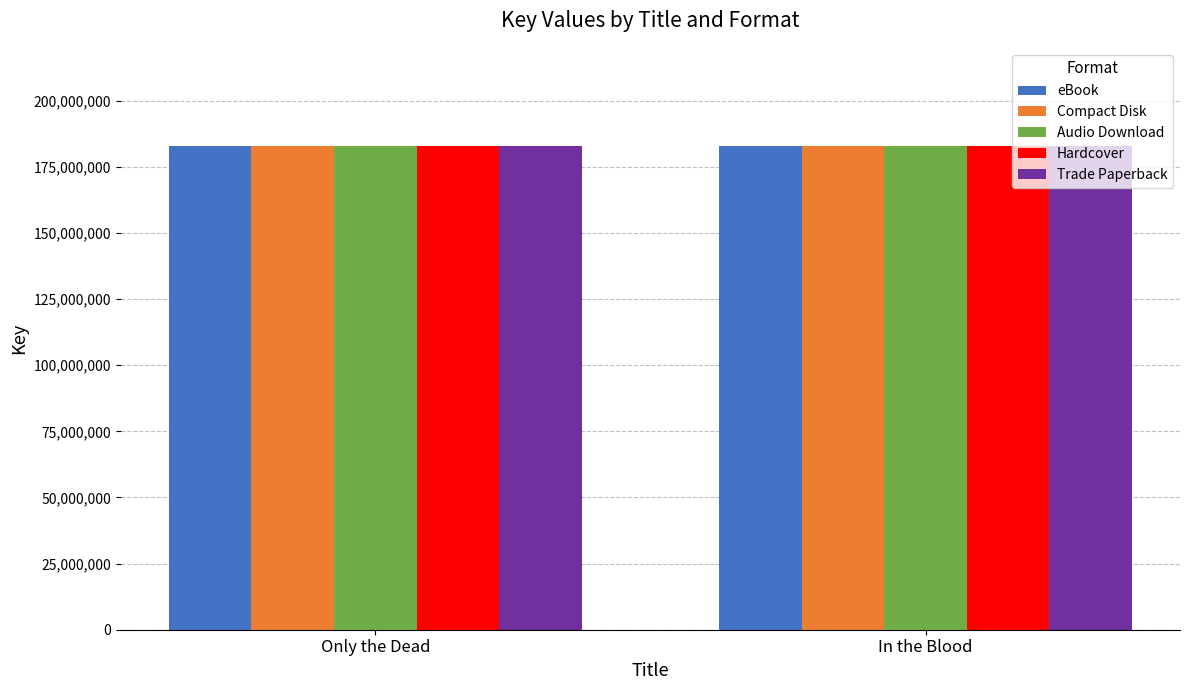

The Trade Paperback series shows 85776977 at Only the Dead. True or false?

False